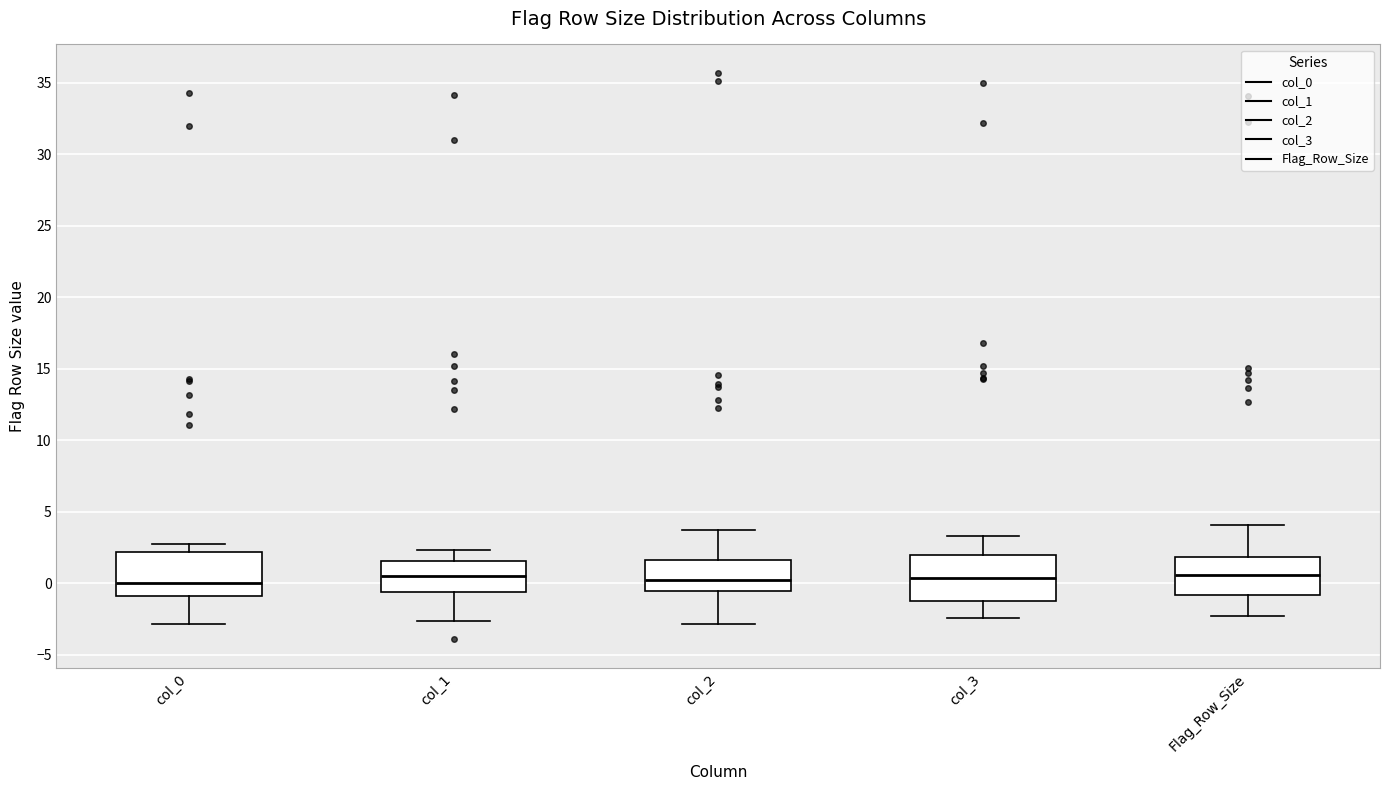

Reading left to right, transcribe this box plot: for each box, give where its median line is, the range the box spans, and where its two whiskers end, as read against the y-axis. The values are not printed on the chart, so give them approximately, as read against the axis.

col_0: median 0.0, box -1.0 to 2.0, whiskers -3.0 to 3.0
col_1: median 0.5, box -0.5 to 1.5, whiskers -2.5 to 2.5
col_2: median 0.0, box -0.5 to 1.5, whiskers -3.0 to 3.5
col_3: median 0.5, box -1.0 to 2.0, whiskers -2.5 to 3.5
Flag_Row_Size: median 0.5, box -1.0 to 2.0, whiskers -2.5 to 4.0